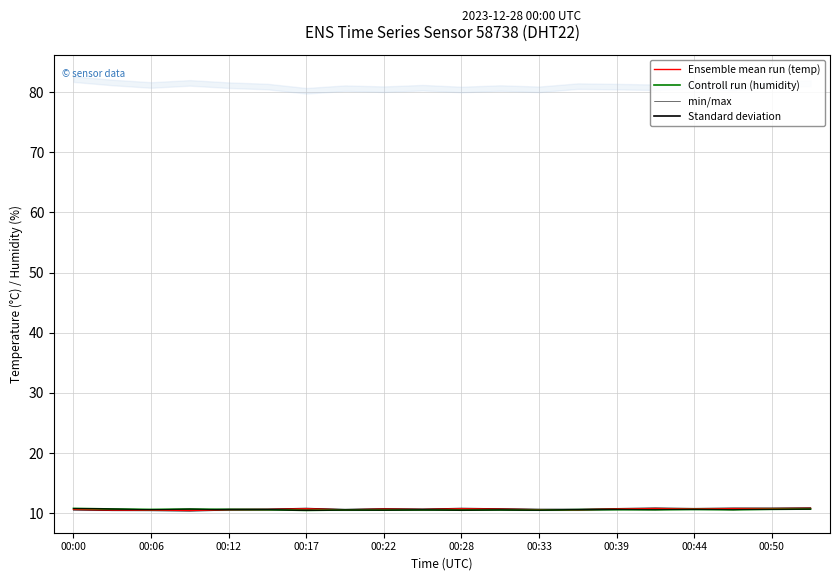

How many lines are shown in the chart?

3